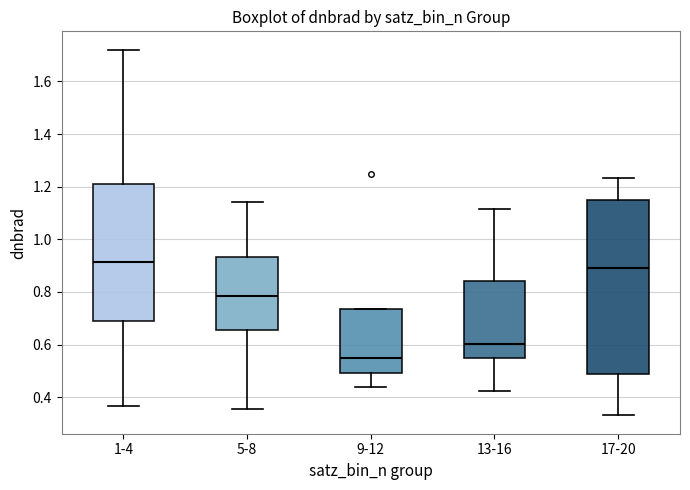

Reading left to right, read every box against the y-axis: the position of its median line, the range the box covers, and the ends of its whiskers. The values are not printed on the chart, so give them approximately, as read against the axis.

1-4: median 0.92, box 0.68 to 1.22, whiskers 0.36 to 1.72
5-8: median 0.78, box 0.66 to 0.94, whiskers 0.36 to 1.14
9-12: median 0.54, box 0.50 to 0.74, whiskers 0.44 to 0.74
13-16: median 0.60, box 0.54 to 0.84, whiskers 0.42 to 1.12
17-20: median 0.90, box 0.48 to 1.16, whiskers 0.34 to 1.24